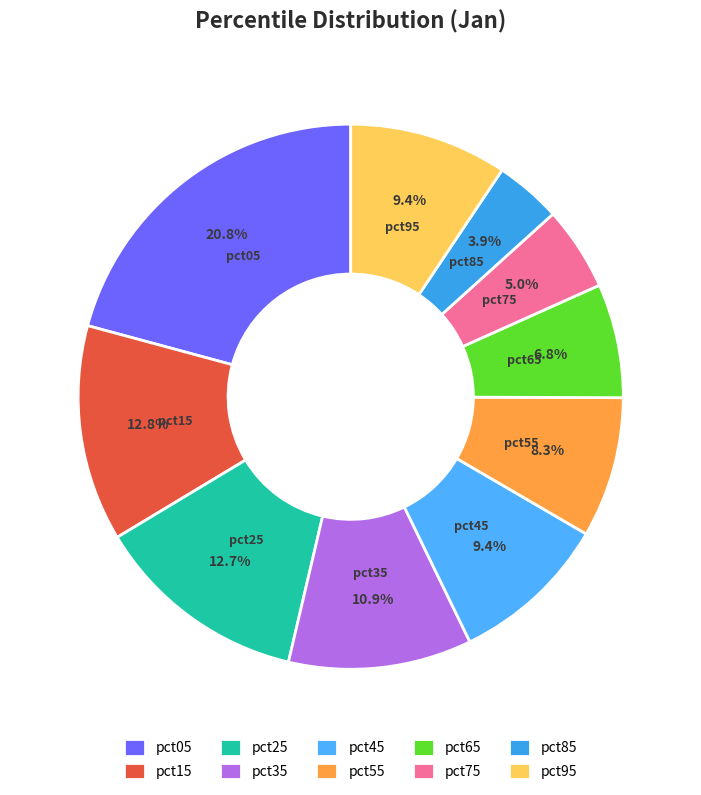

To the nearest percent, what is the difference between the largest and smallest slice percentages?

17%